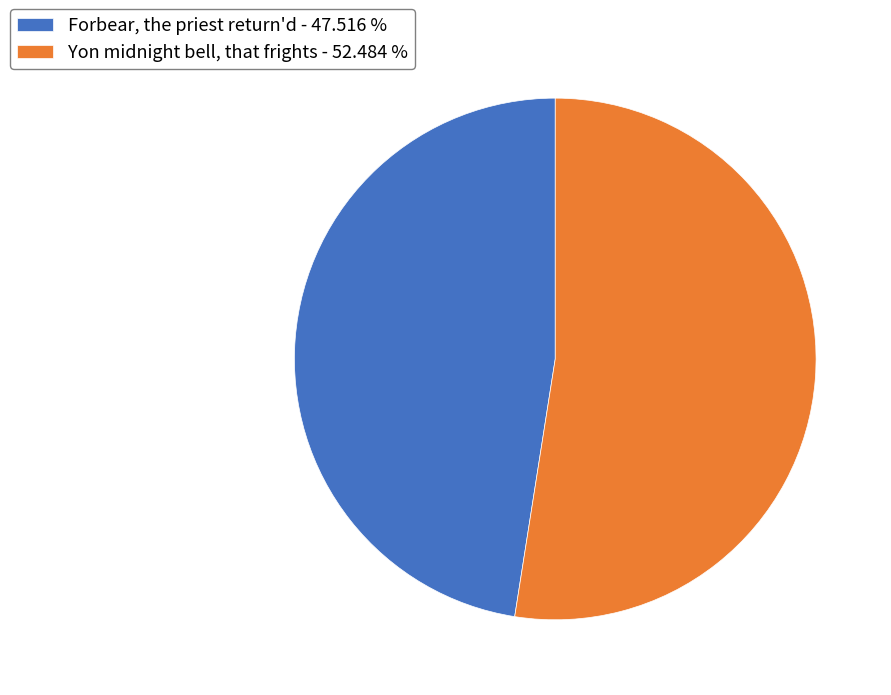

Rank the categories by value from lowest to highest.

Forbear, the priest return'd, Yon midnight bell, that frights